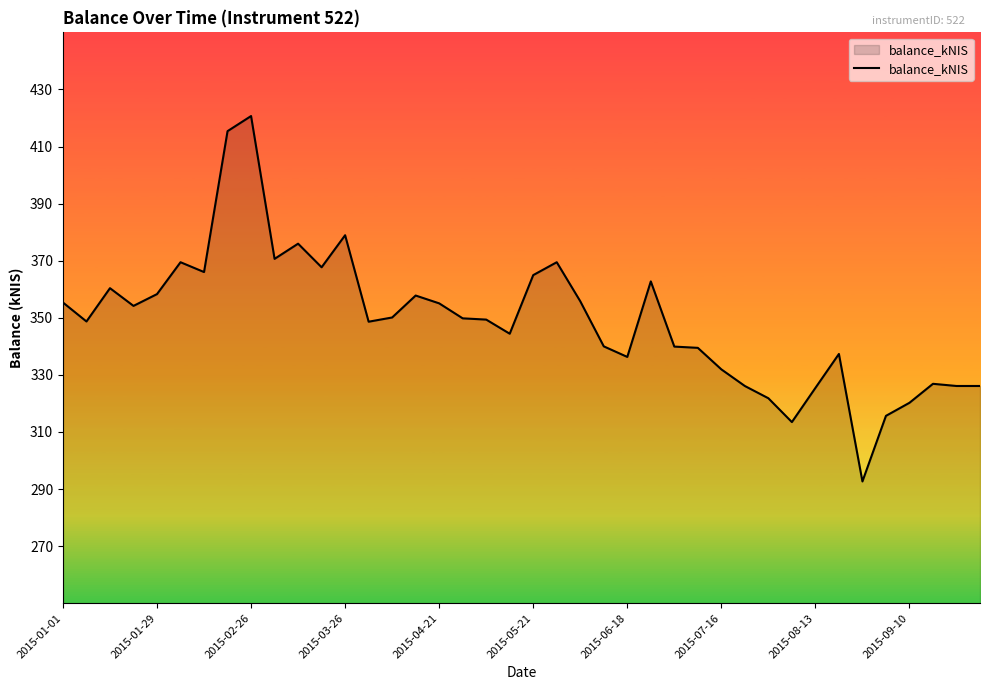

What is the greatest value displayed?

420.7